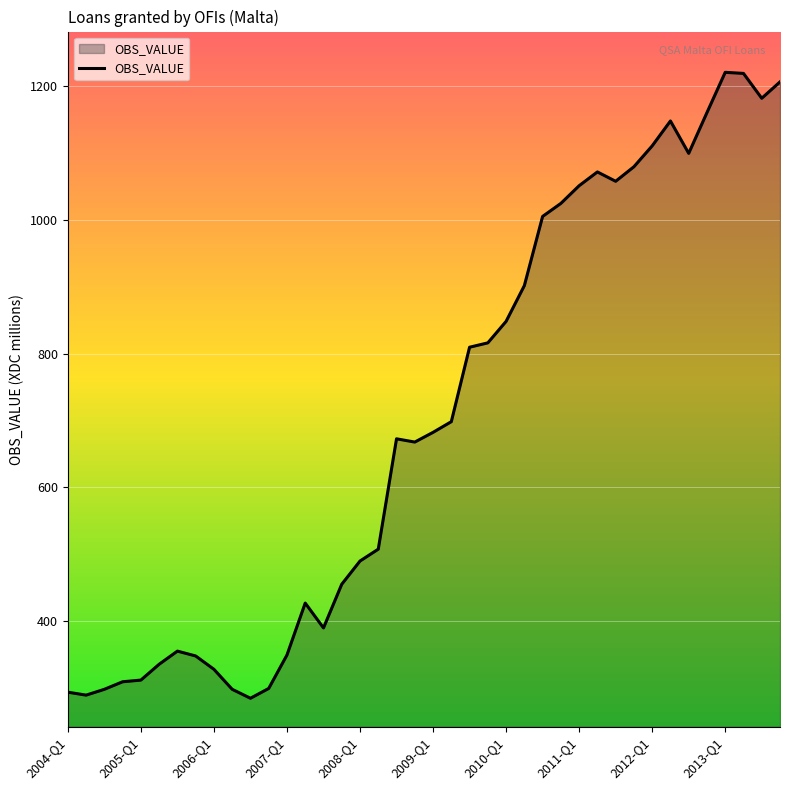

What is the greatest value displayed?

1221.1